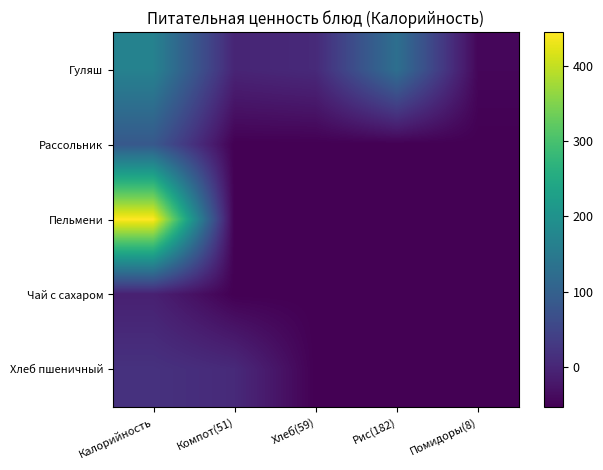

What is the total value across all series at Рис(182)?

-84.2